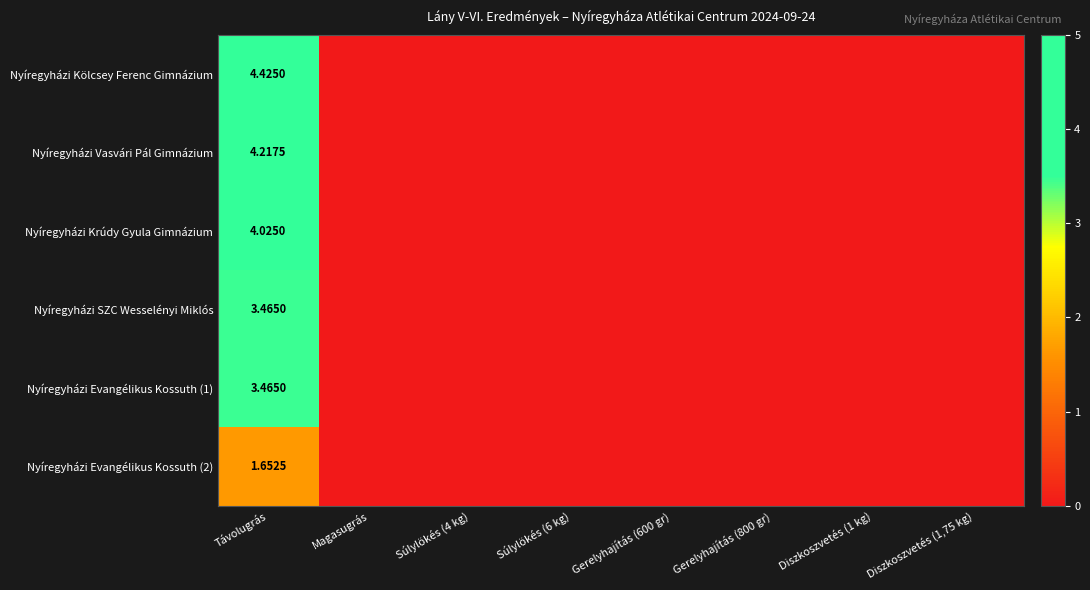

Rank the series at Gerelyhajítás (800 gr) from highest to lowest value.

Nyíregyházi Kölcsey Ferenc Gimnázium, Nyíregyházi Vasvári Pál Gimnázium, Nyíregyházi Krúdy Gyula Gimnázium, Nyíregyházi SZC Wesselényi Miklós, Nyíregyházi Evangélikus Kossuth (1), Nyíregyházi Evangélikus Kossuth (2)